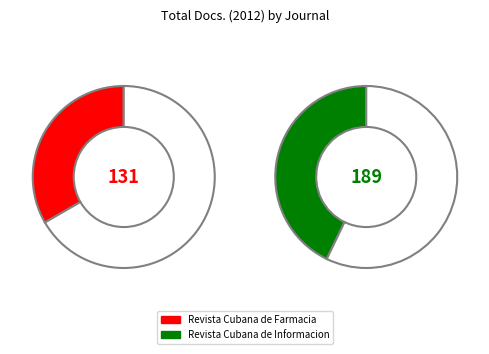

To the nearest percent, what is the combined percentage of Revista Cubana de Informacion and Revista Cubana de Farmacia?

100%